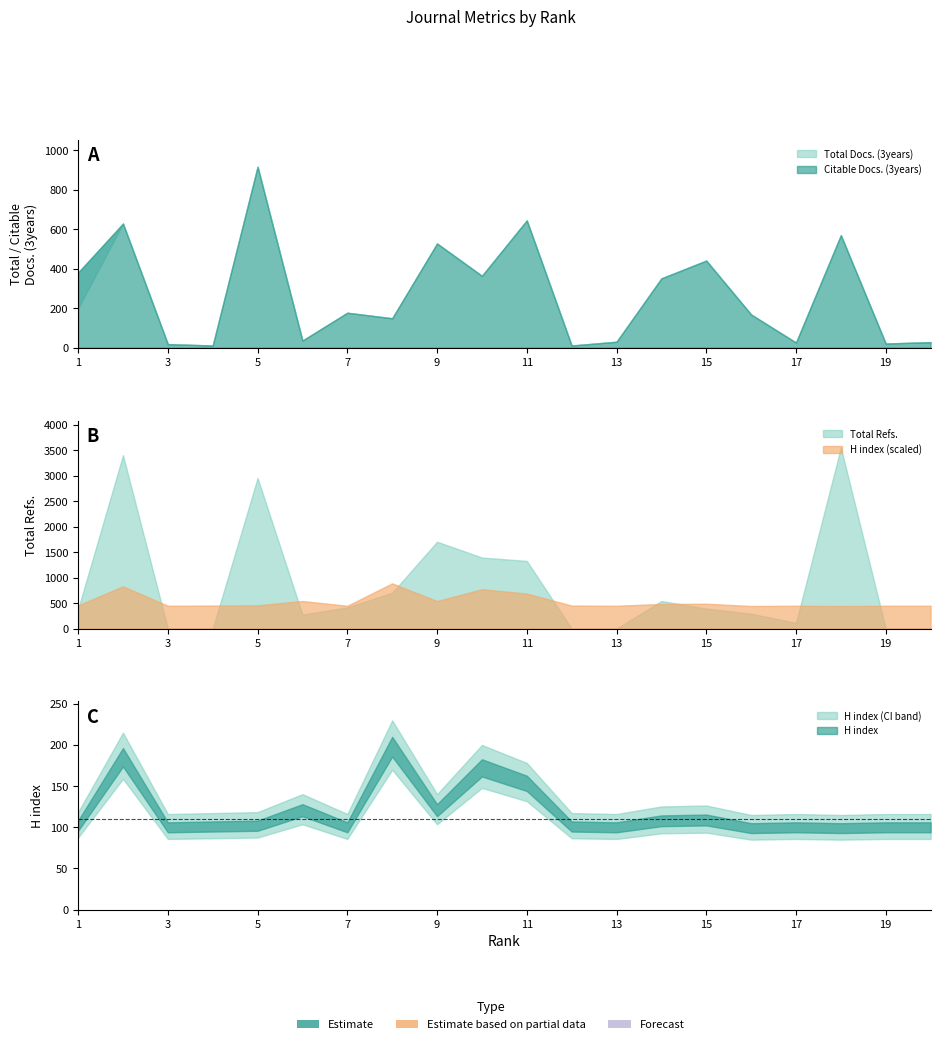

What is the sum of the Total Docs. (3years) values at 19 and 13?

51